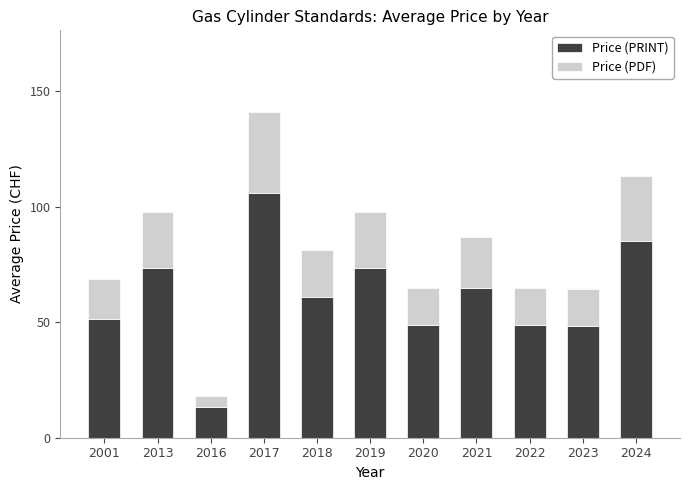

What is the maximum value for Price (PRINT)?

105.9